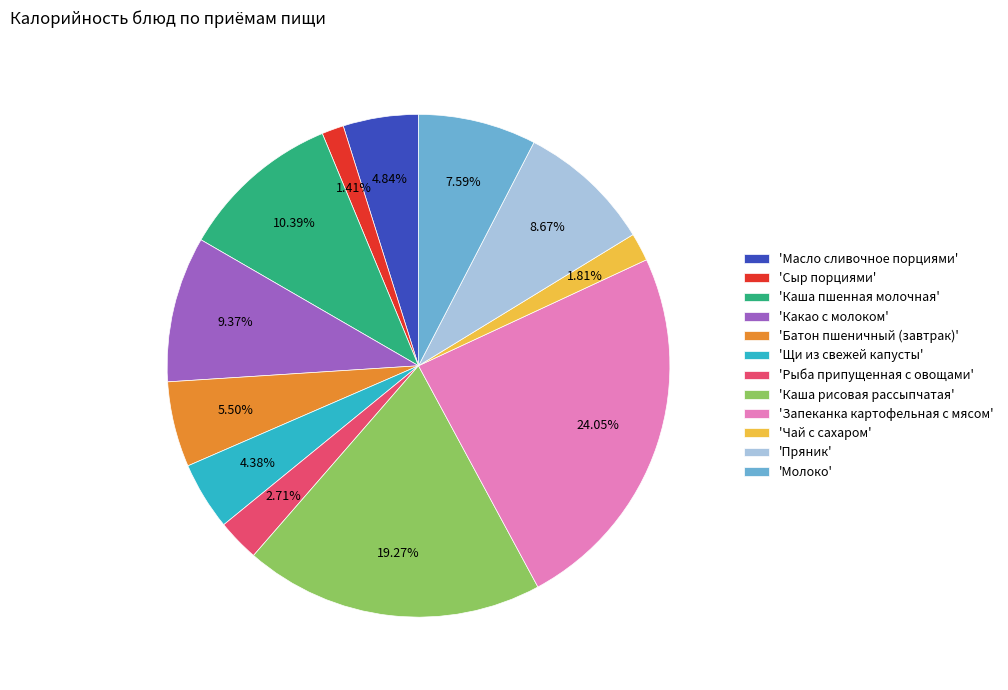

Is there a majority slice in this chart?

No